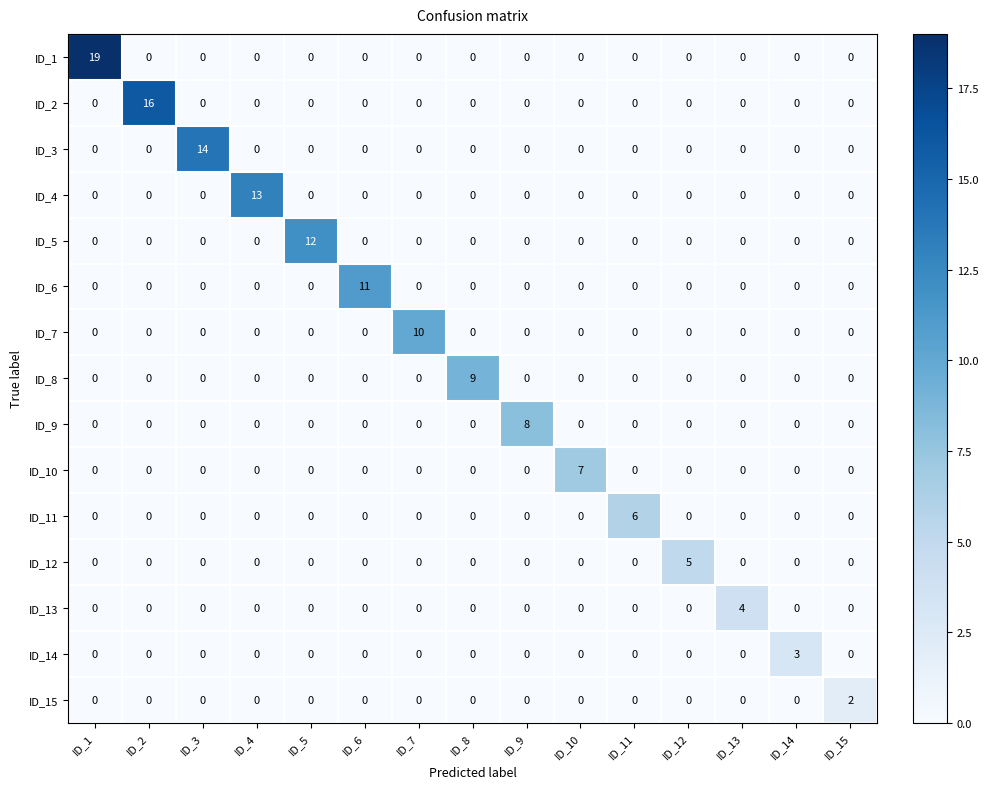

Between ID_7 and ID_9, which series saw the biggest shift?

ID_7